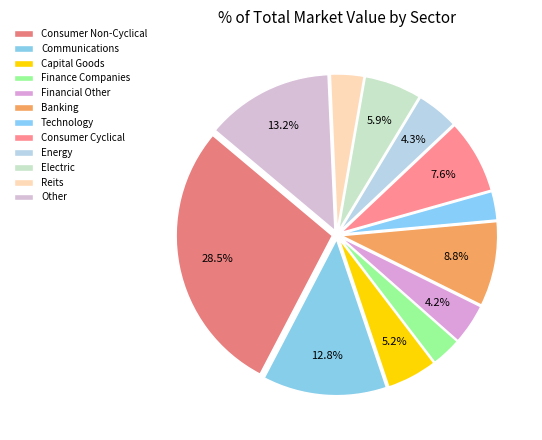

Which slice is the largest?

Consumer Non-Cyclical